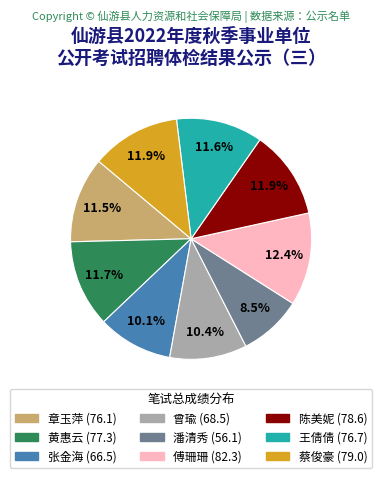

Is it true that 傅珊珊 is 20% of the pie?

False